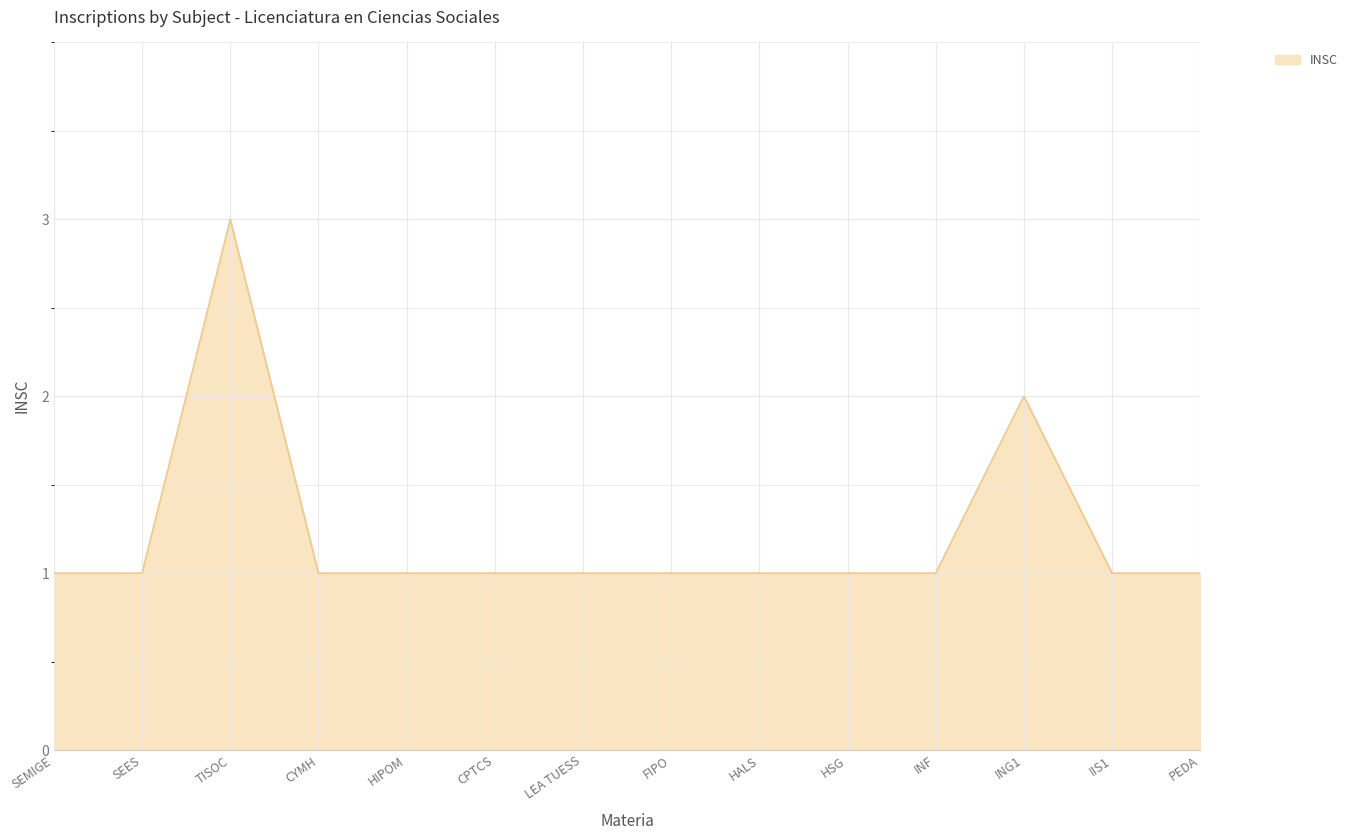

What is the difference between the maximum and second lowest values?

2